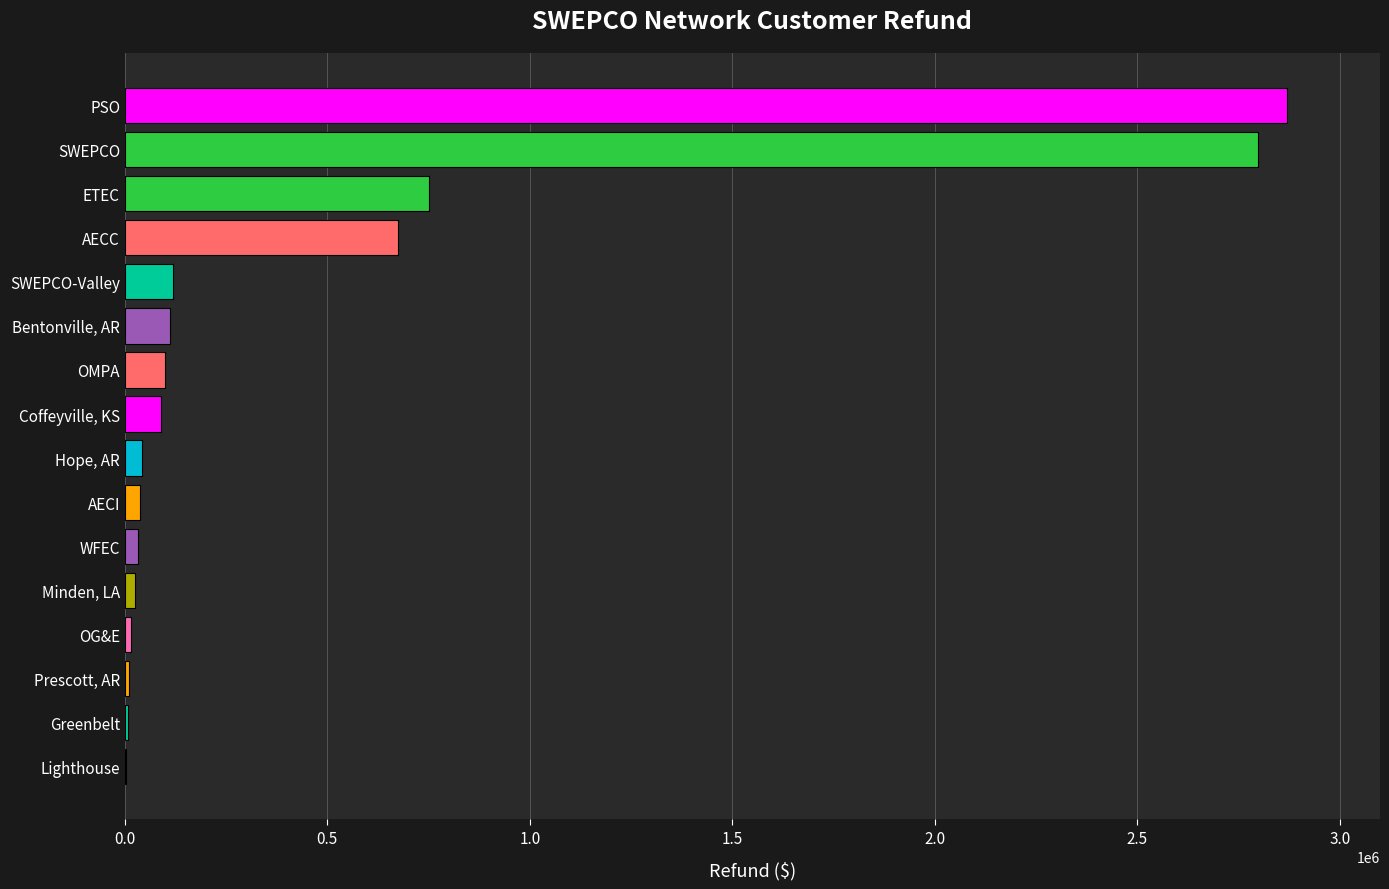

At which label is the value closest to 1435911?

ETEC